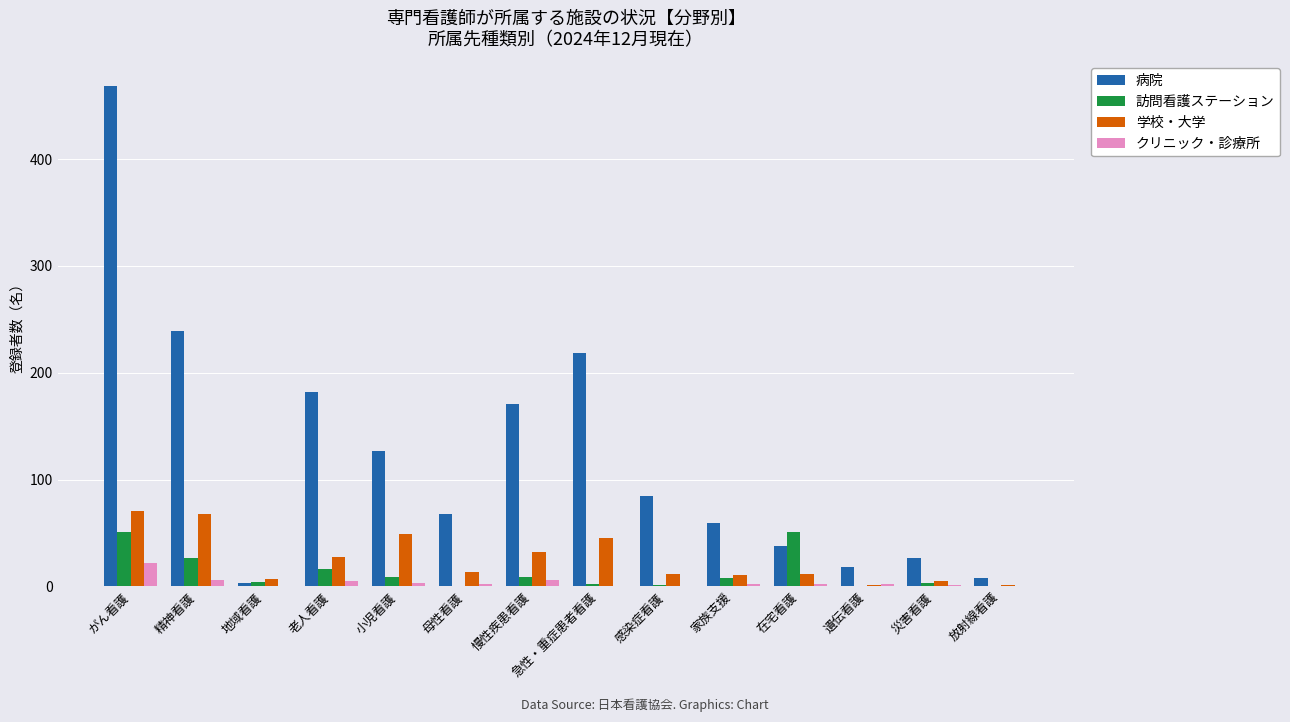

What is the spread (max minus min) of values at 小児看護?

124